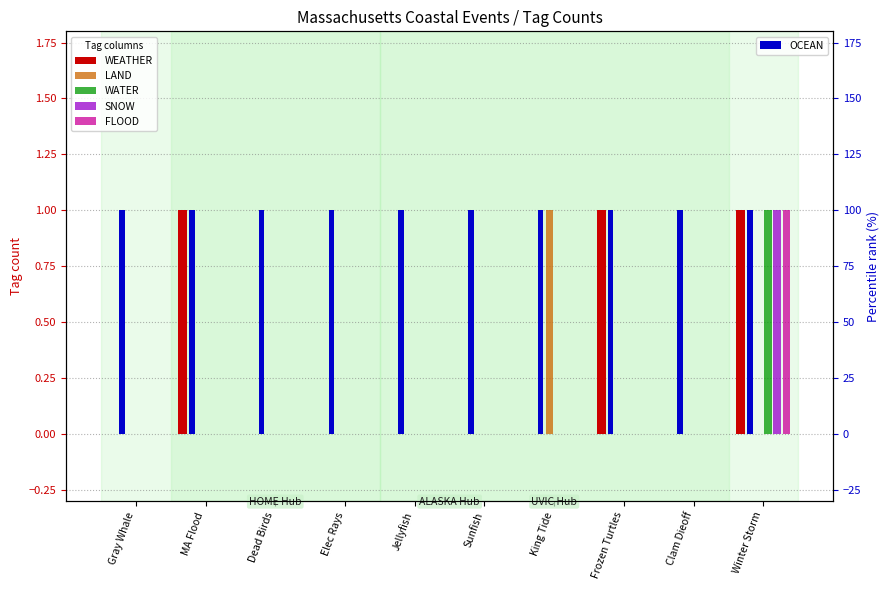

Between Gray Whale and Clam Dieoff, which series saw the biggest shift?

WEATHER